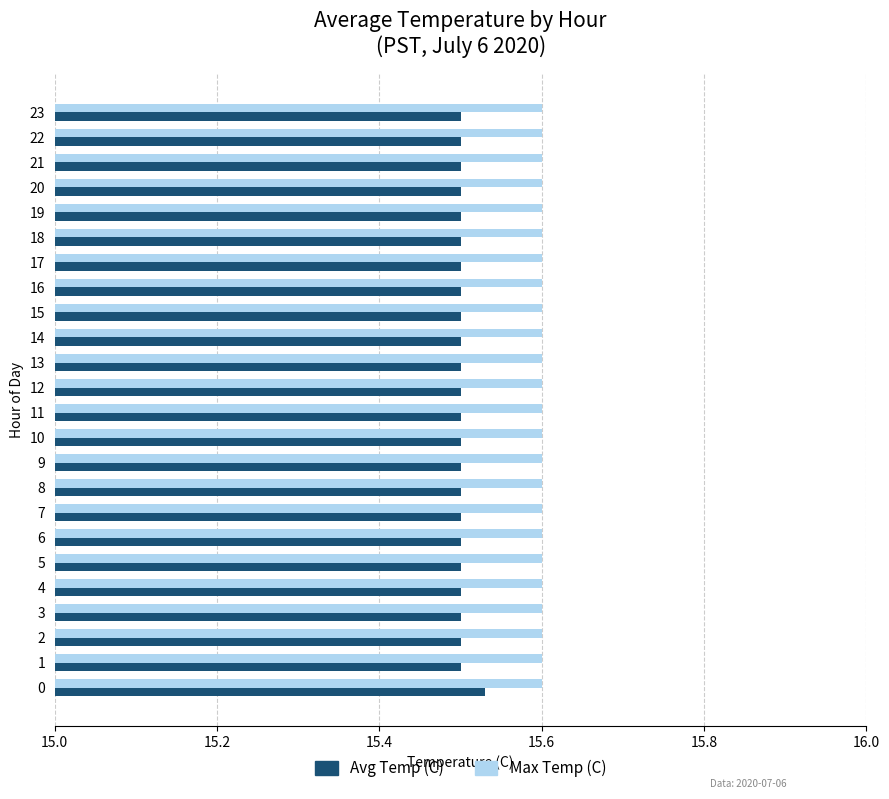

Is the value of Avg Temp (C) at 6 greater than the value of Max Temp (C) at 21?

No